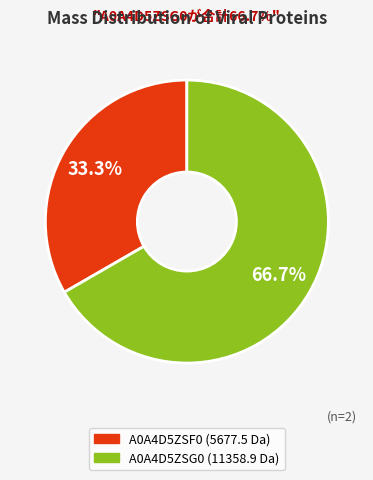

What percentage is NOT represented by A0A4D5ZSF0 (5677.5 Da)?

66.7%